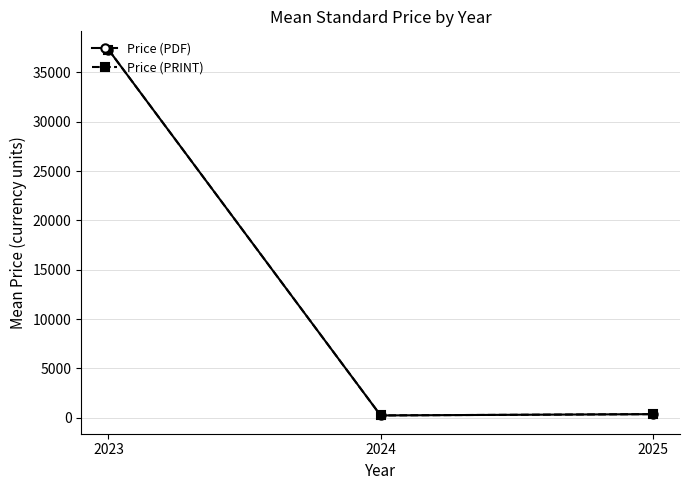

Does the chart have visible grid lines?

Yes